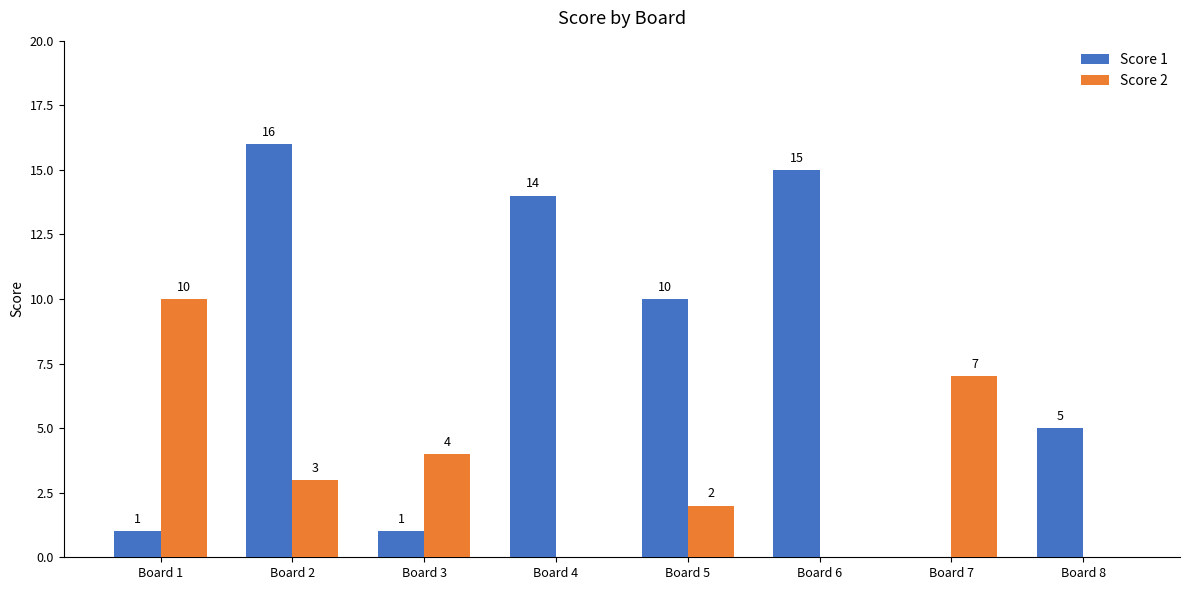

Which category has the highest value in the Score 2 series?

Board 1